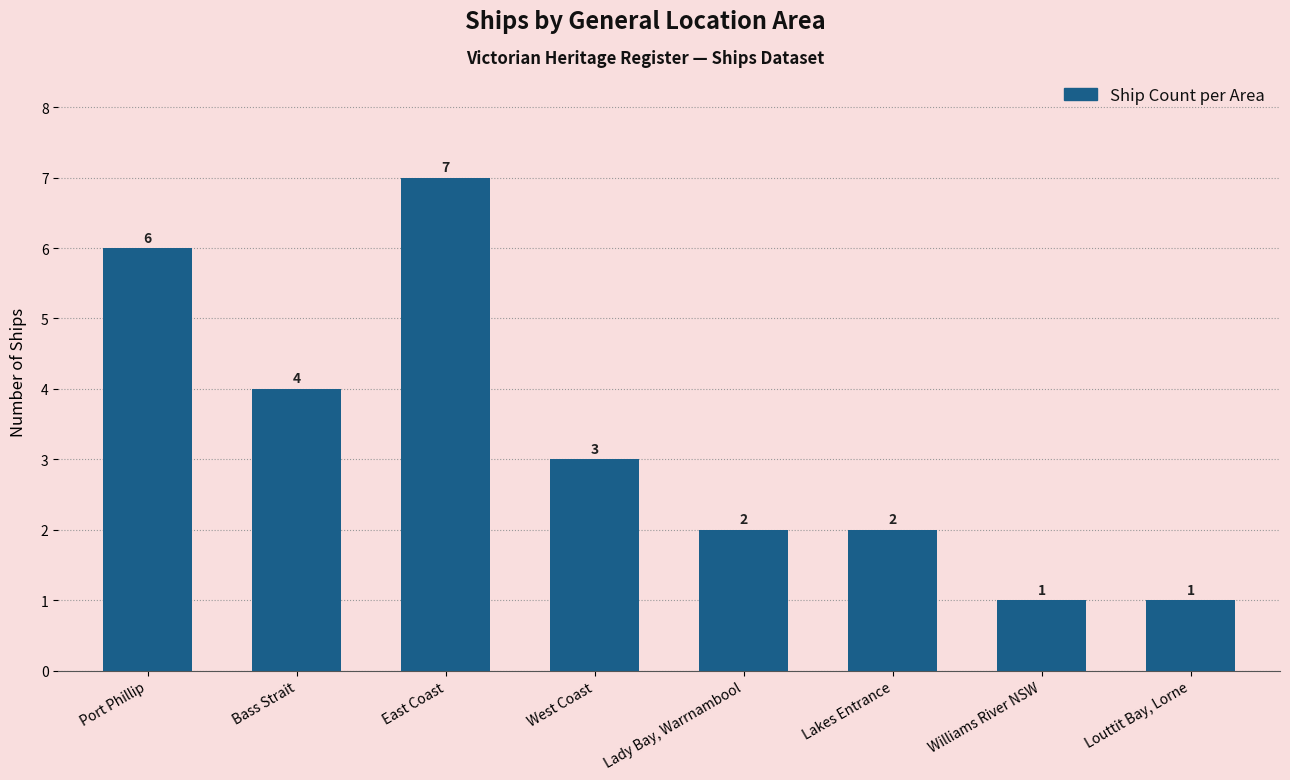

Where does the data first go above 3?

Port Phillip